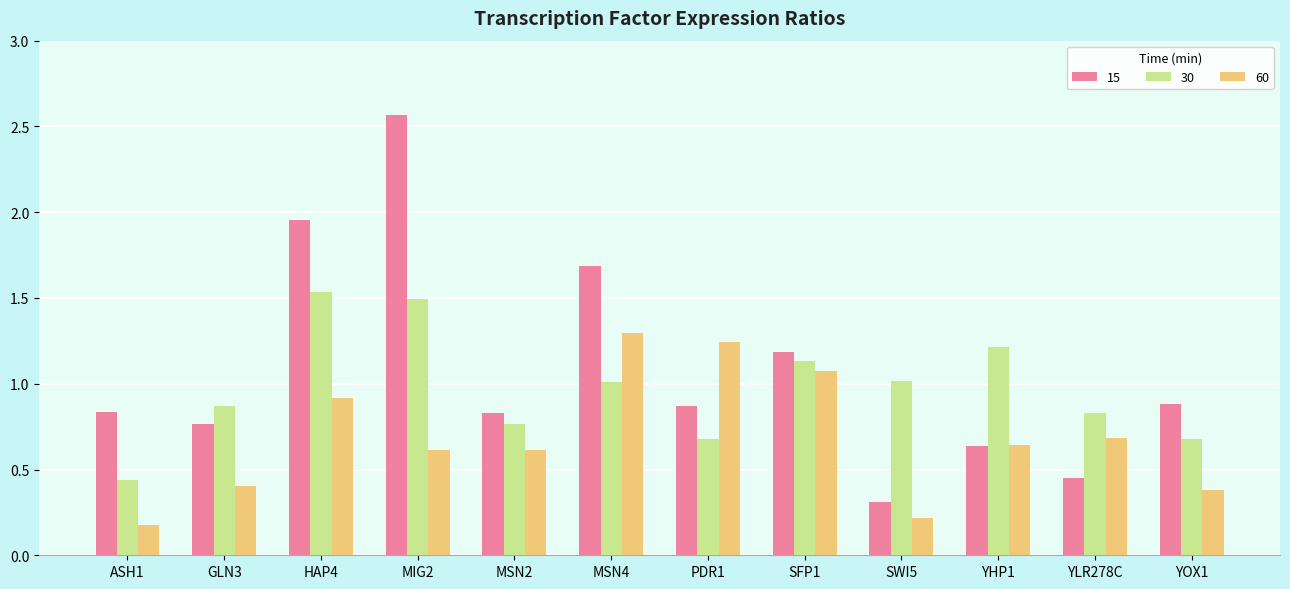

The 15 series shows 2.9 at HAP4. True or false?

False